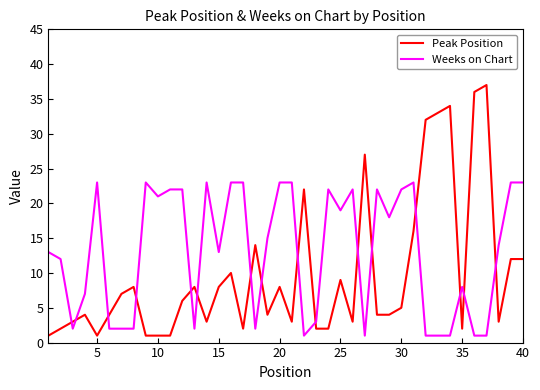

List the series in order of their overall mean, lowest first.

Peak Position, Weeks on Chart